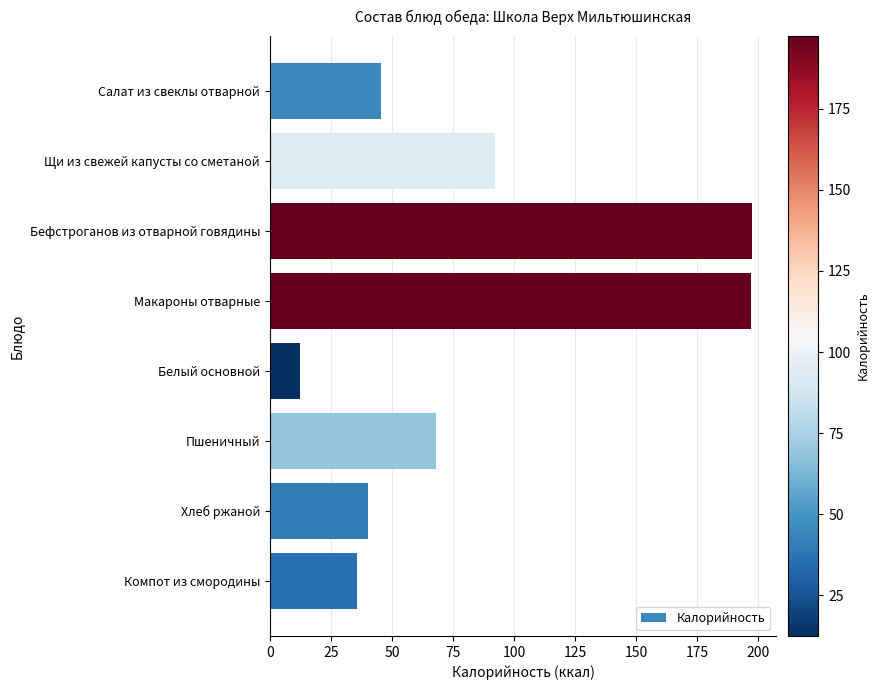

What is the change in value from Щи из свежей капусты со сметаной to Хлеб ржаной?

-51.9